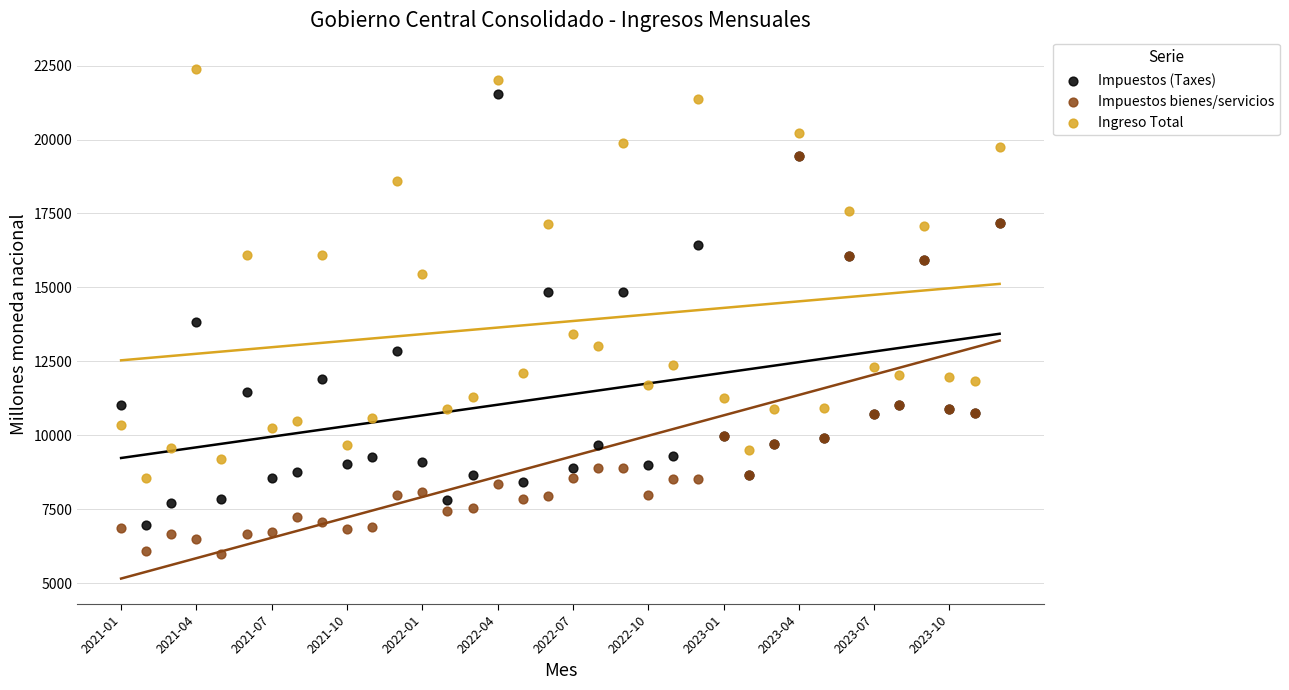

Across all series, what Y value is closest to 14186?

13845.2